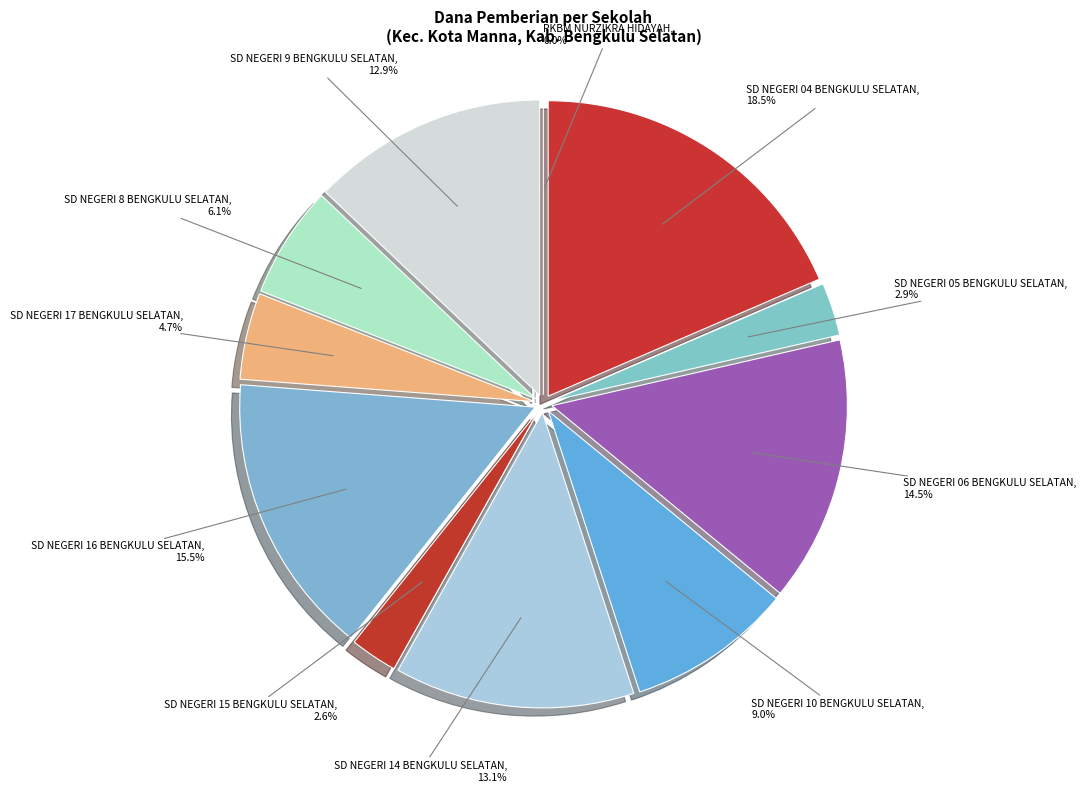

True or false: SD NEGERI 15 BENGKULU SELATAN accounts for 17% of the total.

False